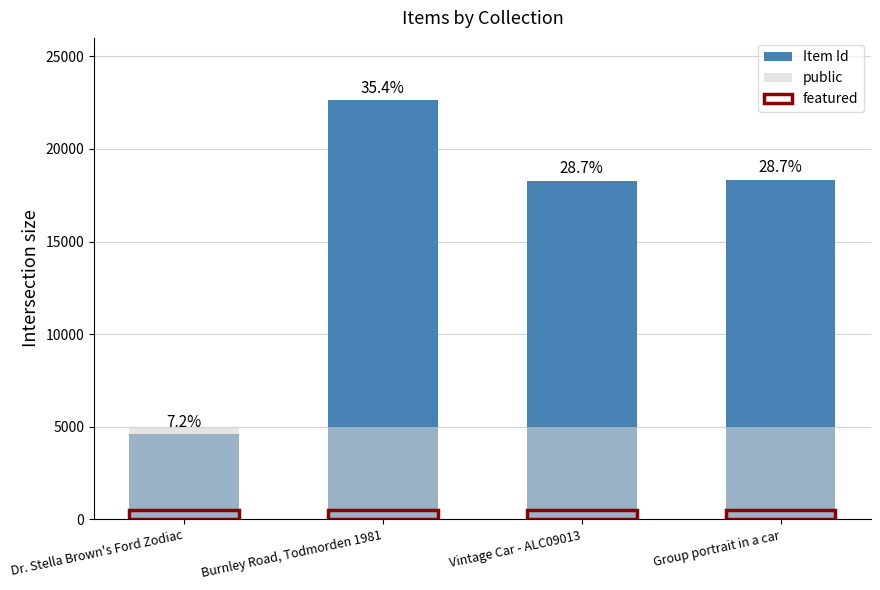

What is the label of the 4th bar from the right?

Dr. Stella Brown's Ford Zodiac